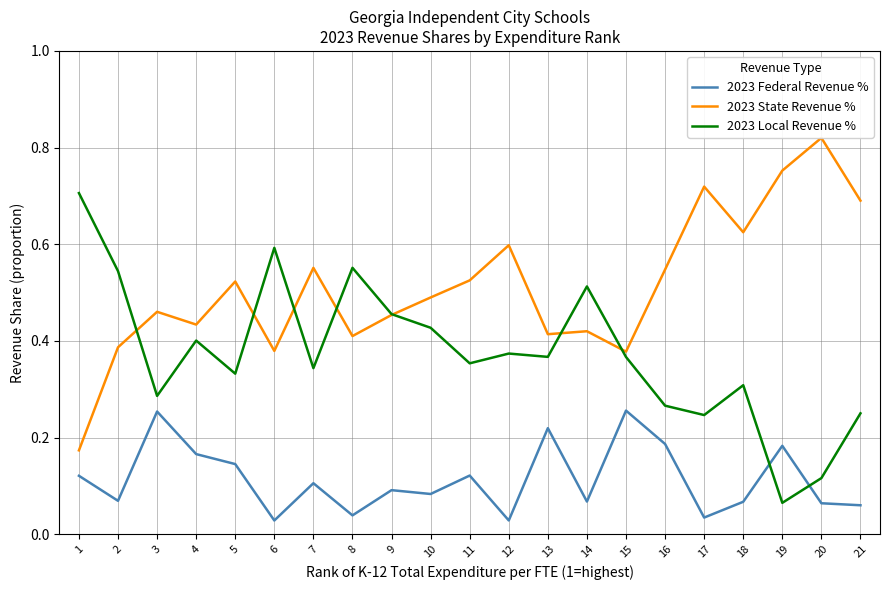

Is it true that 2023 State Revenue % equals 0.7 at 8?

False